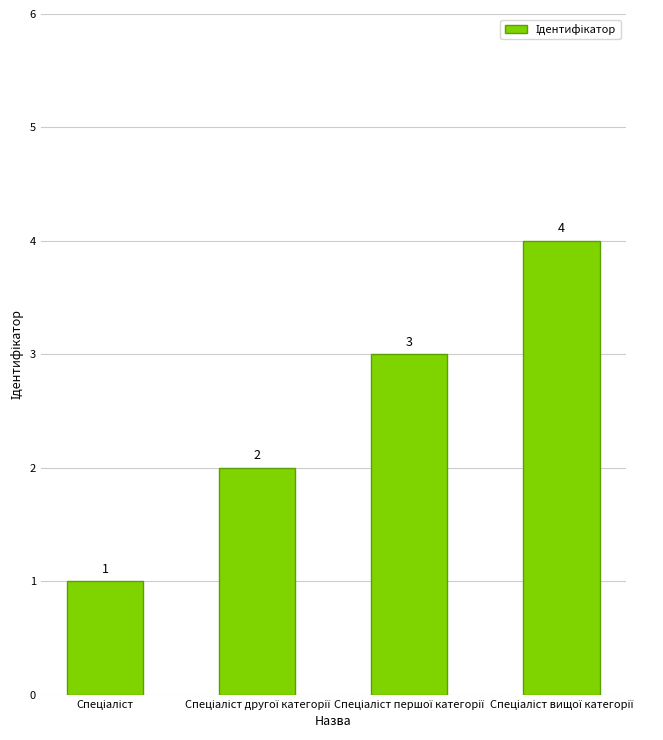

What is the difference between the maximum and minimum values?

3